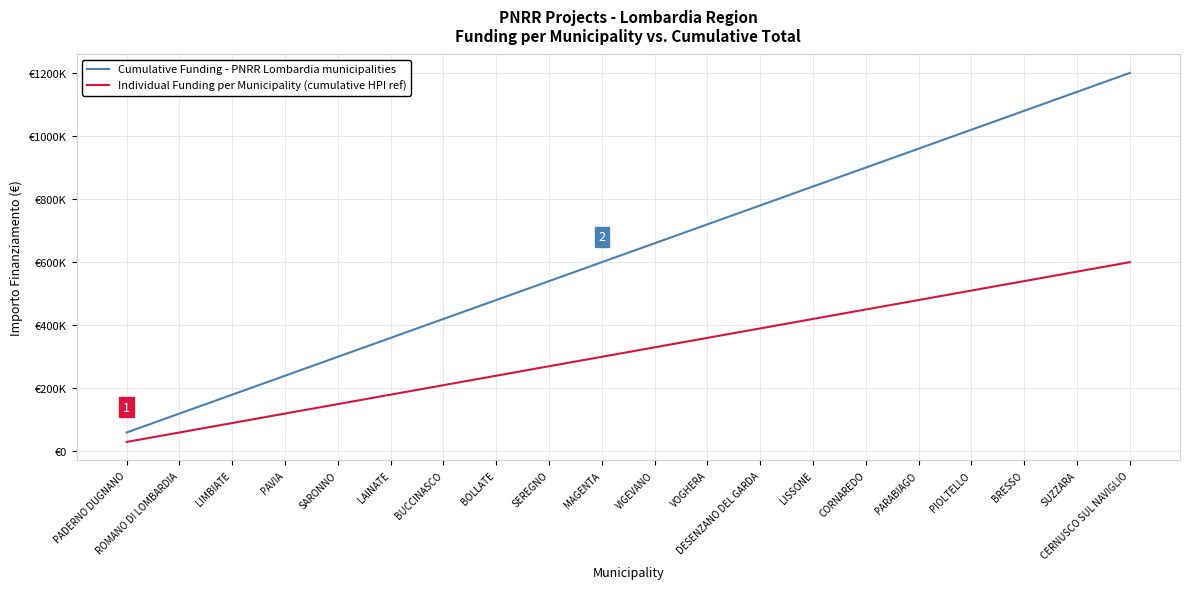

What is the approximate value of Individual Funding per Municipality (cumulative HPI ref) at SUZZARA?

569677